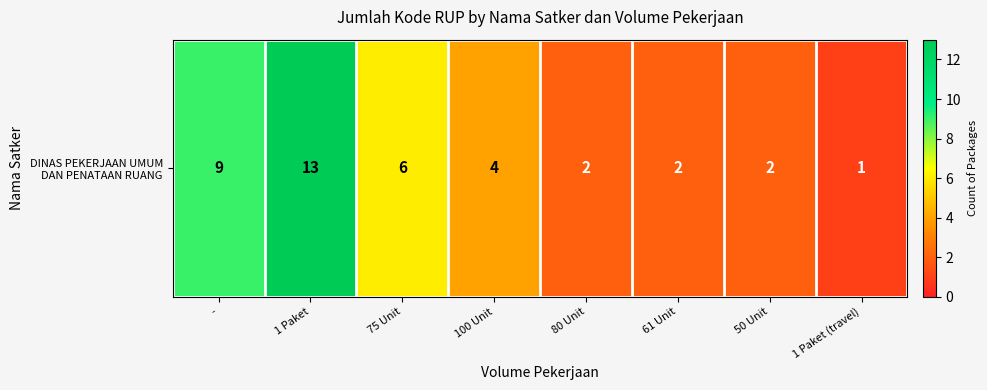

What is the difference between the second highest and minimum values?

8